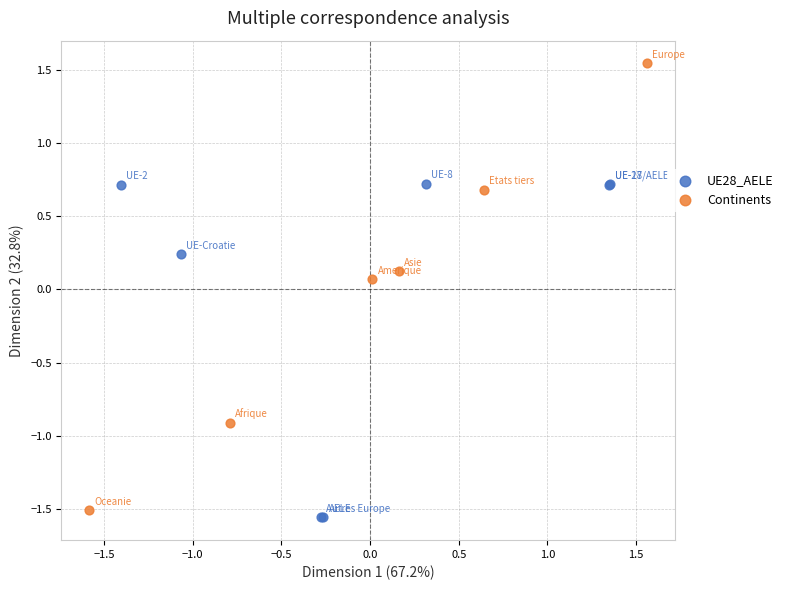

Which series reaches the maximum Y coordinate?

Continents